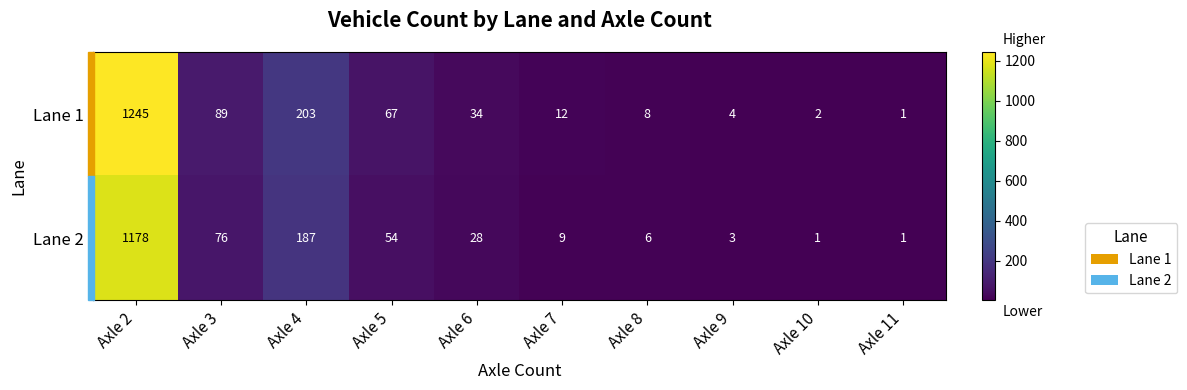

Is it true that Lane 2 equals 28 at Axle 3?

False